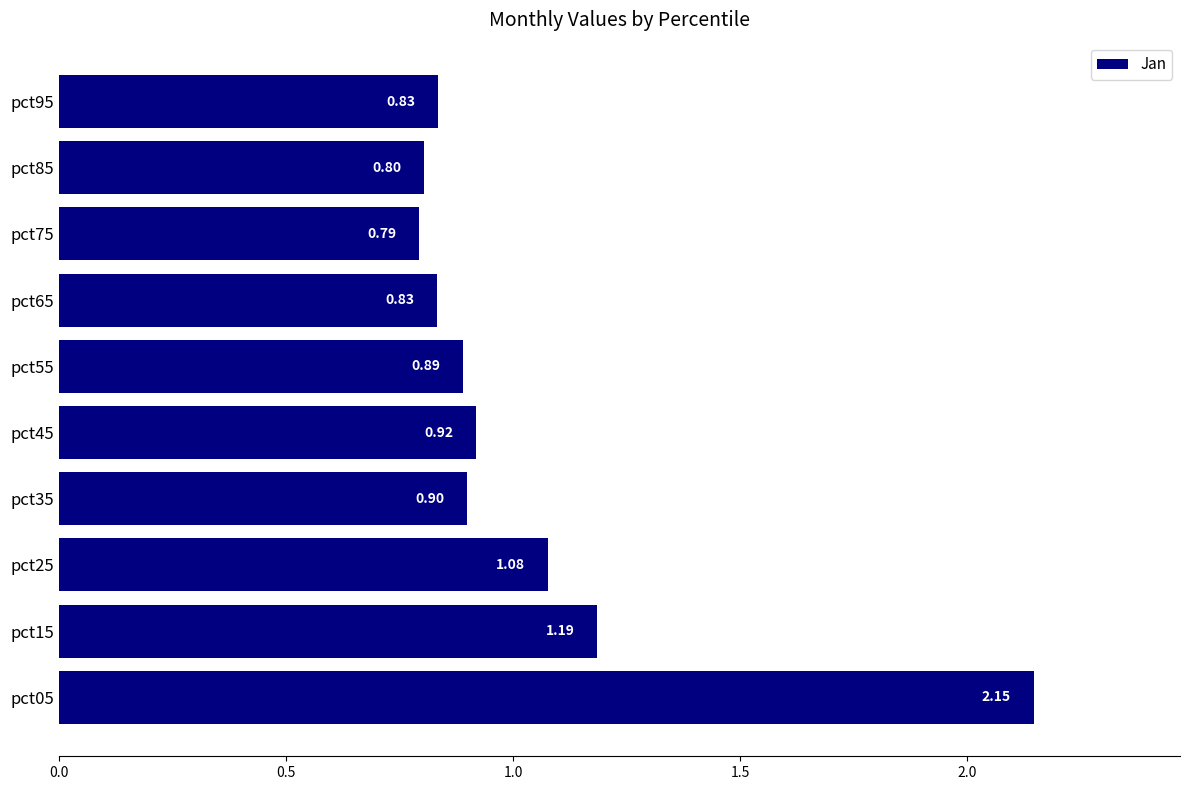

Which has a higher value, pct55 or pct45?

pct45